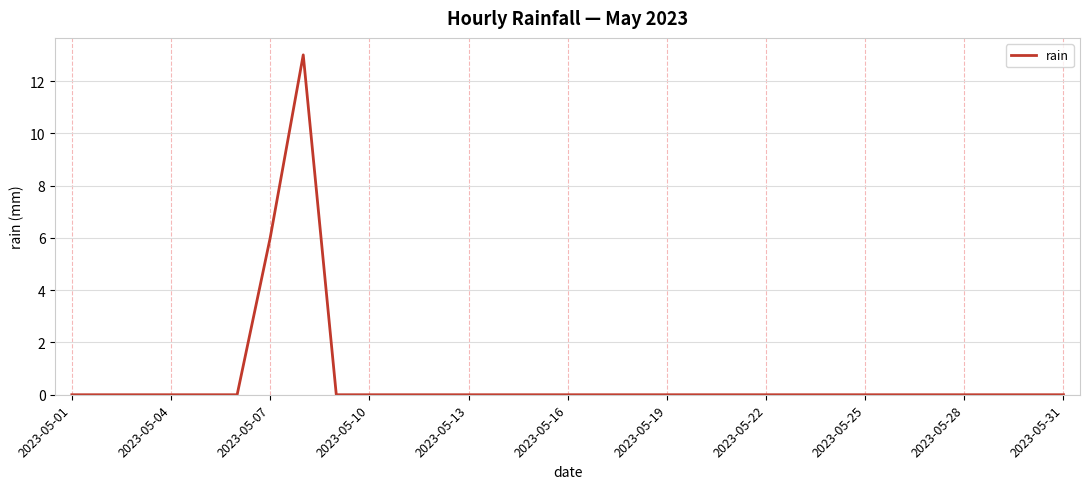

What is the maximum value shown in the chart?

13